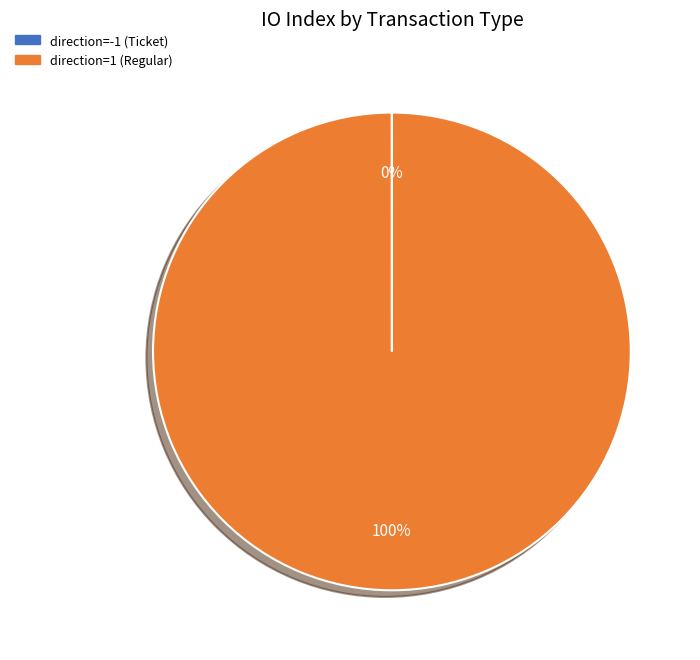

True or false: direction=1 (Regular) accounts for 92% of the total.

False